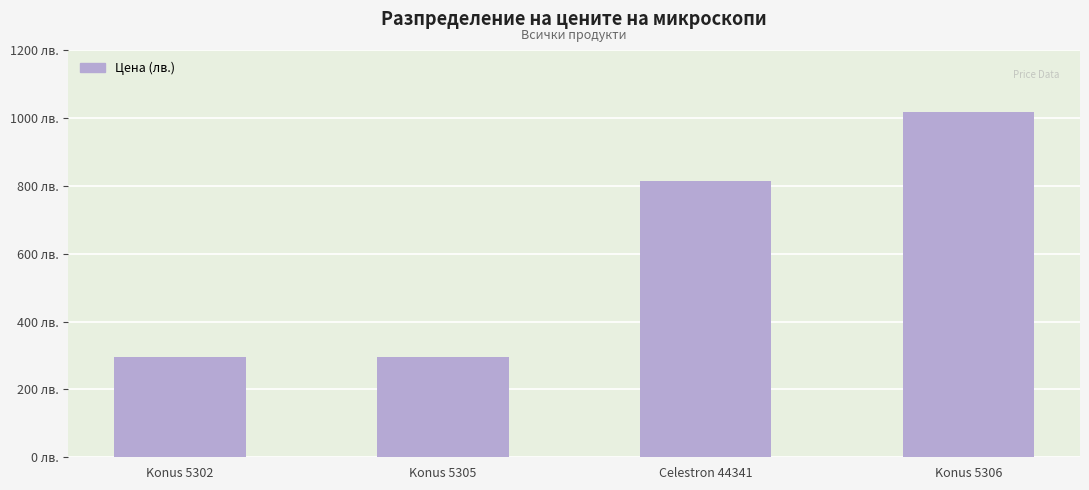

Are the bars horizontal?

No